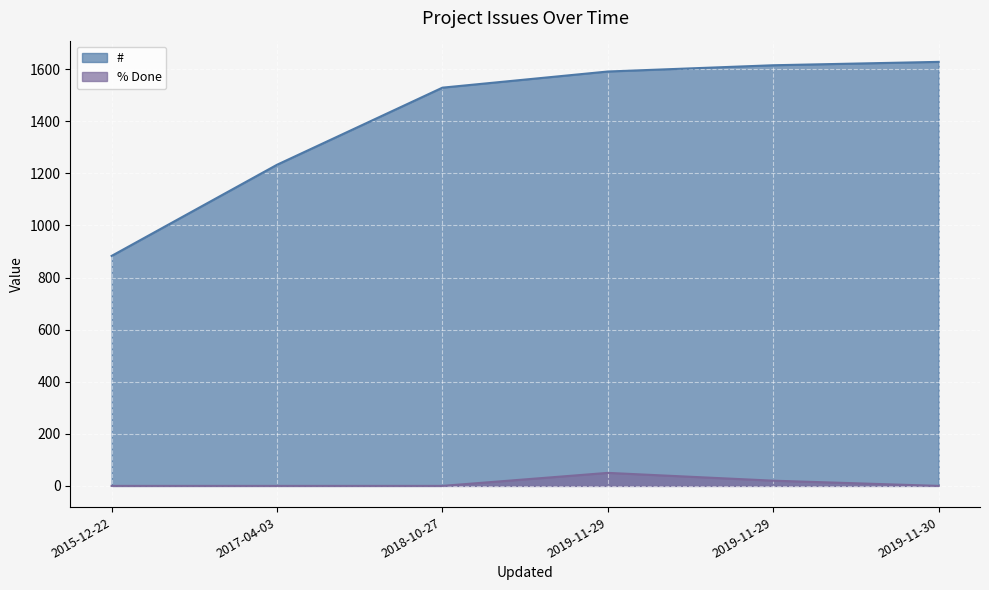

Rank the series at 2018-10-27 from highest to lowest value.

#, % Done